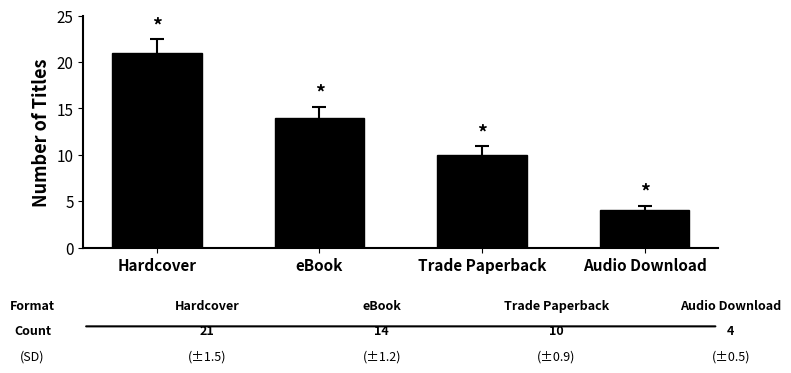

What is the average value?

12